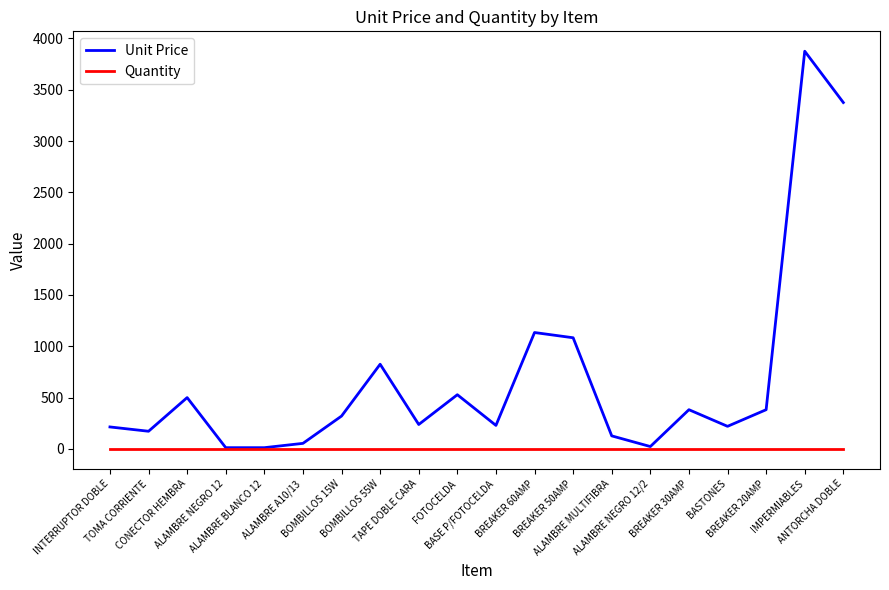

Which series has the largest total across all categories?

Unit Price